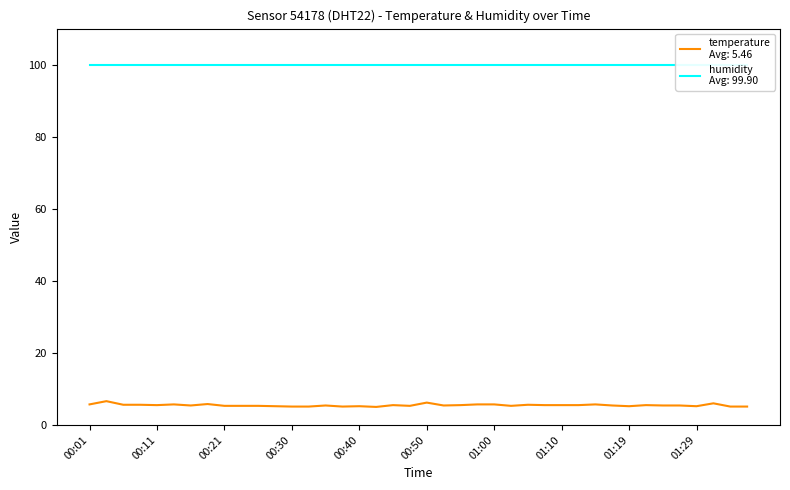

Is it true that the value at 01:24 is 5.4?

True